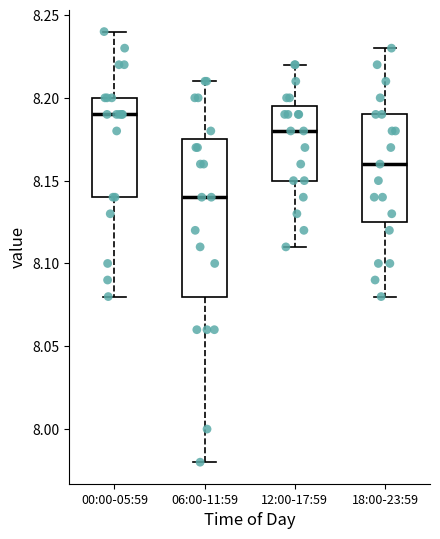

Which box is the tallest, from its lower edge to its upper edge?

06:00-11:59